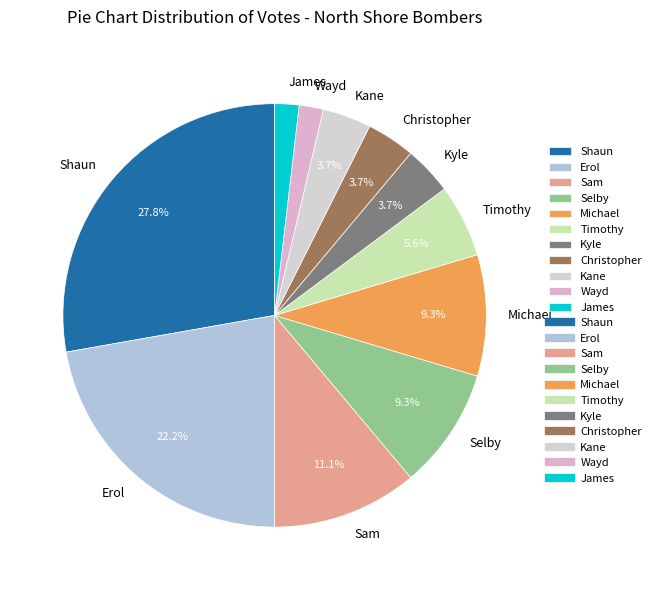

Does any single category account for the majority?

No